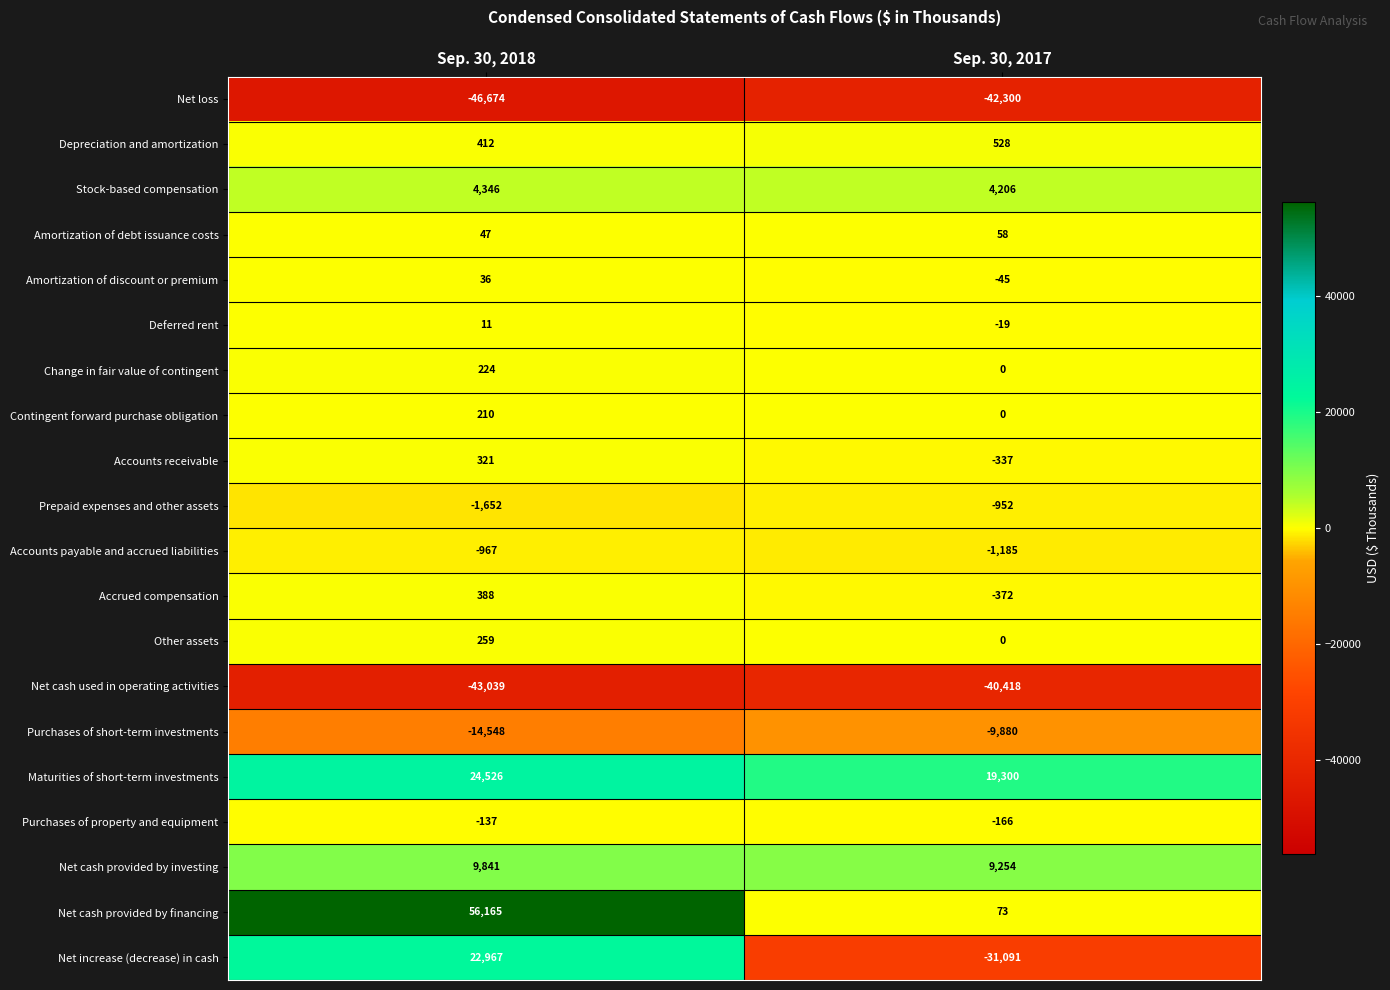

What is the sum of the Amortization of discount or premium values at Sep. 30, 2017 and Sep. 30, 2018?

-9